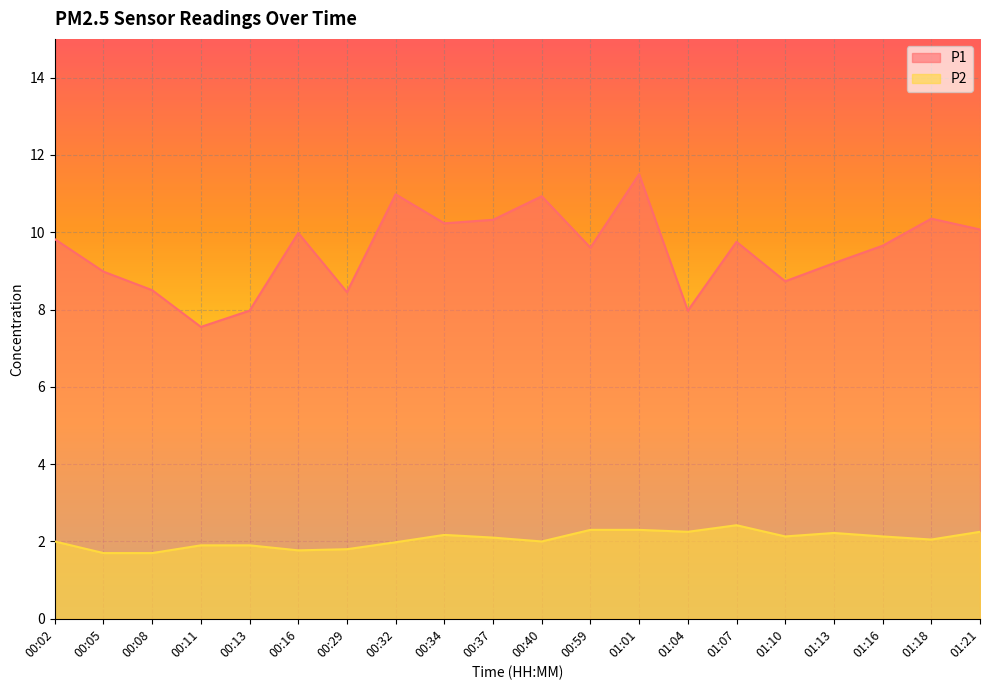

Rank the series by their average value, from lowest to highest.

P2, P1